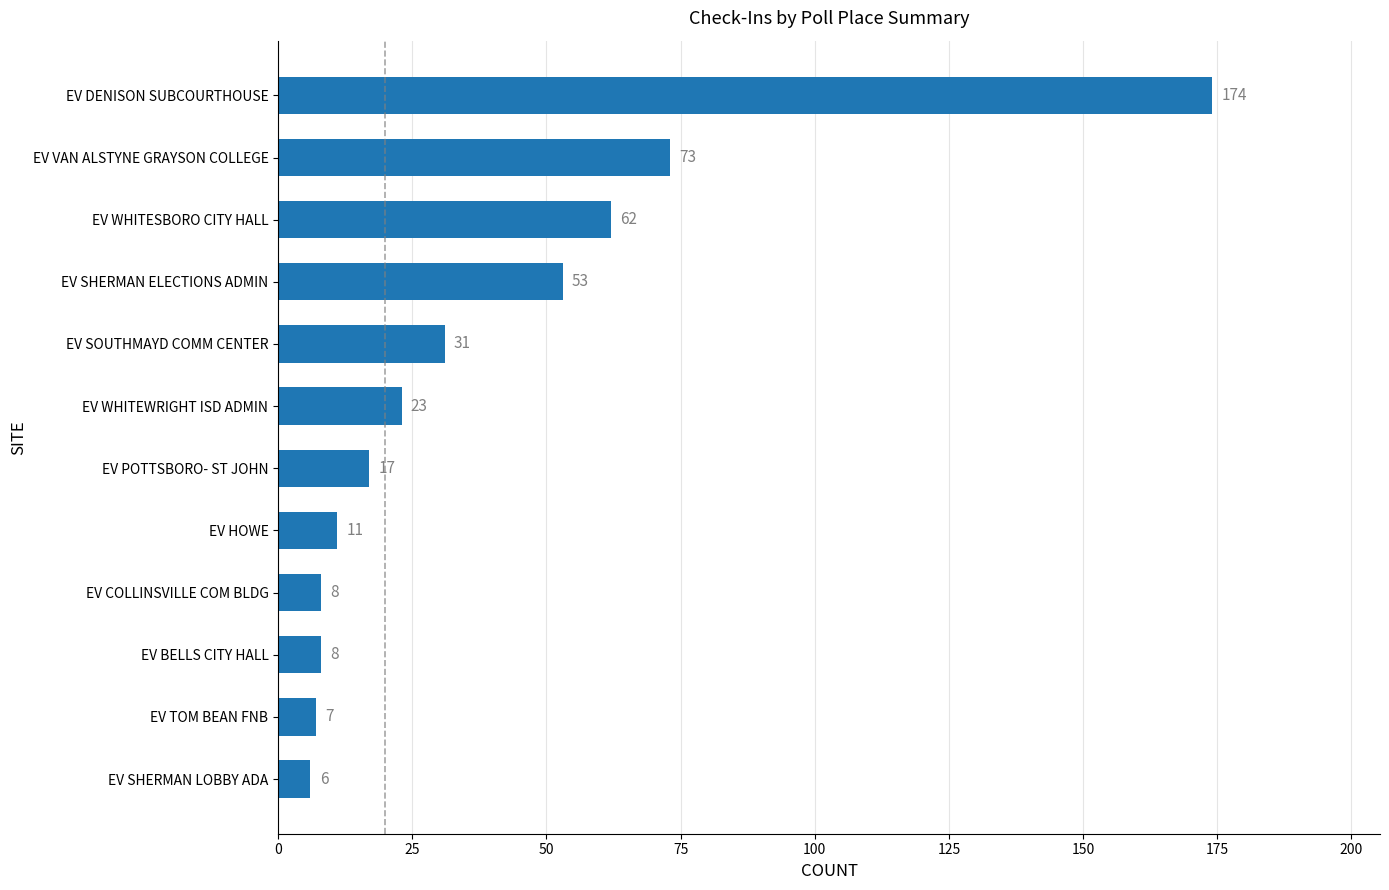

The value at EV DENISON SUBCOURTHOUSE is 174. True or false?

True